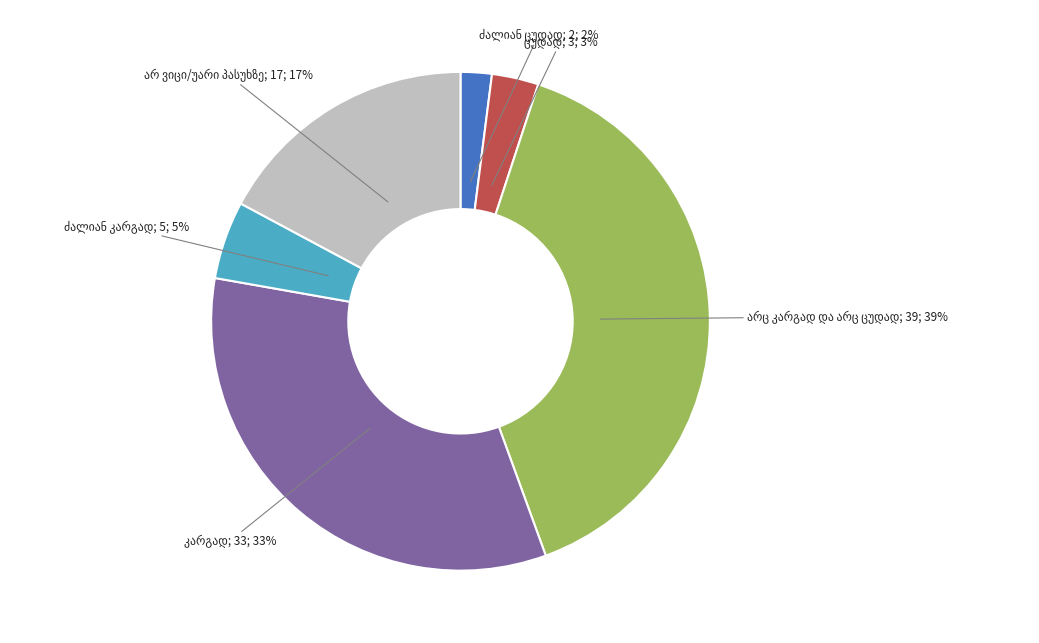

Is there a majority slice in this chart?

No